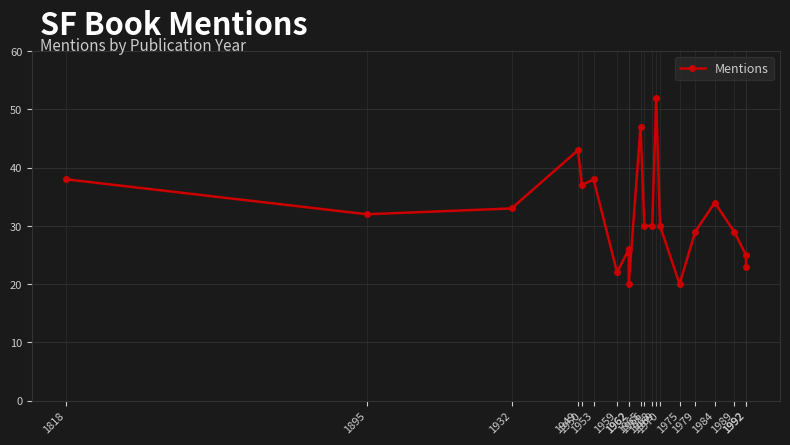

Which has a higher value, 1966 or 1932?

1932